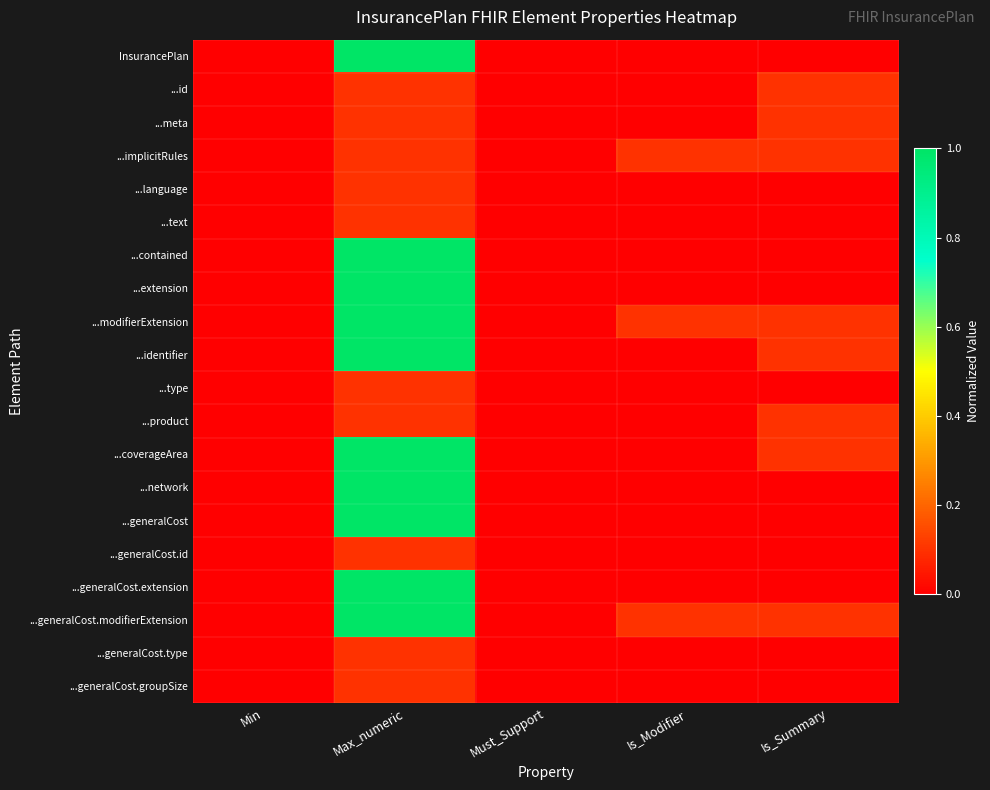

Reading right to left, extract all data points from this chart.

InsurancePlan: Is_Summary=0.0	Is_Modifier=0.0	Must_Support=0.0	Max_numeric=1.0	Min=0.0
...id: Is_Summary=0.1	Is_Modifier=0.0	Must_Support=0.0	Max_numeric=0.1	Min=0.0
...meta: Is_Summary=0.1	Is_Modifier=0.0	Must_Support=0.0	Max_numeric=0.1	Min=0.0
...implicitRules: Is_Summary=0.1	Is_Modifier=0.1	Must_Support=0.0	Max_numeric=0.1	Min=0.0
...language: Is_Summary=0.0	Is_Modifier=0.0	Must_Support=0.0	Max_numeric=0.1	Min=0.0
...text: Is_Summary=0.0	Is_Modifier=0.0	Must_Support=0.0	Max_numeric=0.1	Min=0.0
...contained: Is_Summary=0.0	Is_Modifier=0.0	Must_Support=0.0	Max_numeric=1.0	Min=0.0
...extension: Is_Summary=0.0	Is_Modifier=0.0	Must_Support=0.0	Max_numeric=1.0	Min=0.0
...modifierExtension: Is_Summary=0.1	Is_Modifier=0.1	Must_Support=0.0	Max_numeric=1.0	Min=0.0
...identifier: Is_Summary=0.1	Is_Modifier=0.0	Must_Support=0.0	Max_numeric=1.0	Min=0.0
...type: Is_Summary=0.0	Is_Modifier=0.0	Must_Support=0.0	Max_numeric=0.1	Min=0.0
...product: Is_Summary=0.1	Is_Modifier=0.0	Must_Support=0.0	Max_numeric=0.1	Min=0.0
...coverageArea: Is_Summary=0.1	Is_Modifier=0.0	Must_Support=0.0	Max_numeric=1.0	Min=0.0
...network: Is_Summary=0.0	Is_Modifier=0.0	Must_Support=0.0	Max_numeric=1.0	Min=0.0
...generalCost: Is_Summary=0.0	Is_Modifier=0.0	Must_Support=0.0	Max_numeric=1.0	Min=0.0
...generalCost.id: Is_Summary=0.0	Is_Modifier=0.0	Must_Support=0.0	Max_numeric=0.1	Min=0.0
...generalCost.extension: Is_Summary=0.0	Is_Modifier=0.0	Must_Support=0.0	Max_numeric=1.0	Min=0.0
...generalCost.modifierExtension: Is_Summary=0.1	Is_Modifier=0.1	Must_Support=0.0	Max_numeric=1.0	Min=0.0
...generalCost.type: Is_Summary=0.0	Is_Modifier=0.0	Must_Support=0.0	Max_numeric=0.1	Min=0.0
...generalCost.groupSize: Is_Summary=0.0	Is_Modifier=0.0	Must_Support=0.0	Max_numeric=0.1	Min=0.0